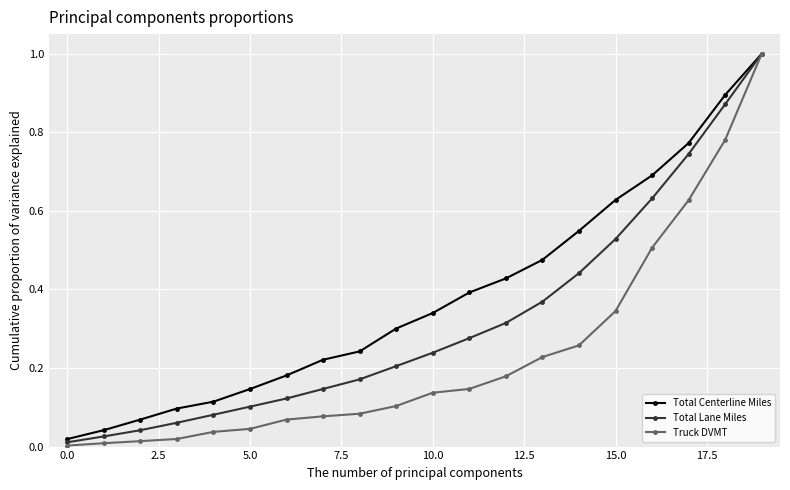

Which series has the largest range (max minus min)?

Truck DVMT